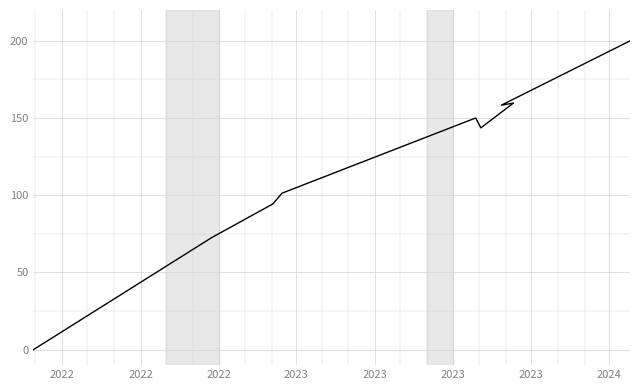

Count the number of values greater than 143.

5